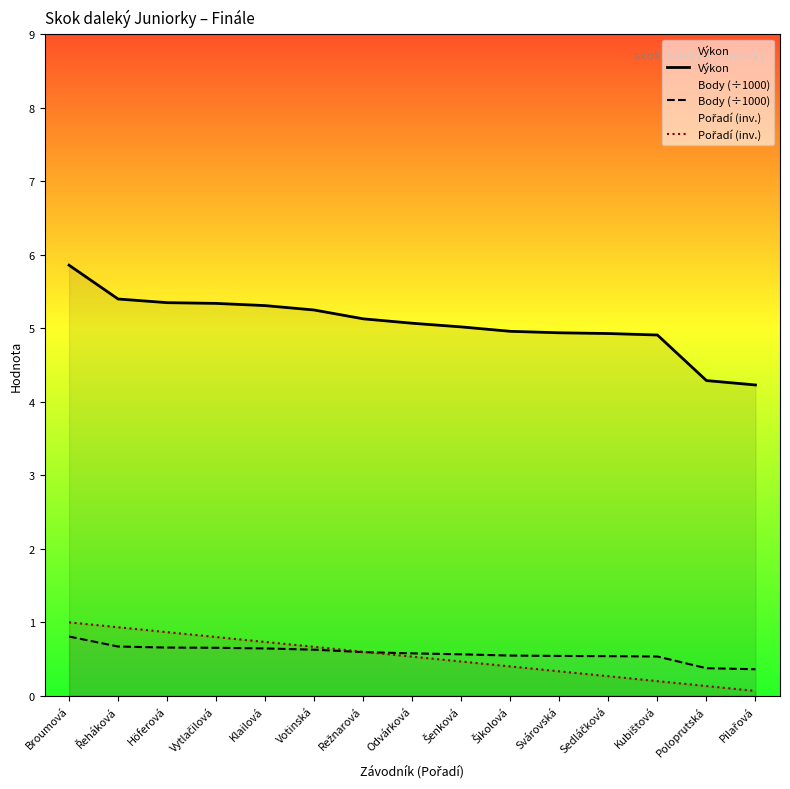

What is the label of the 14th point from the left?

Poloprutská